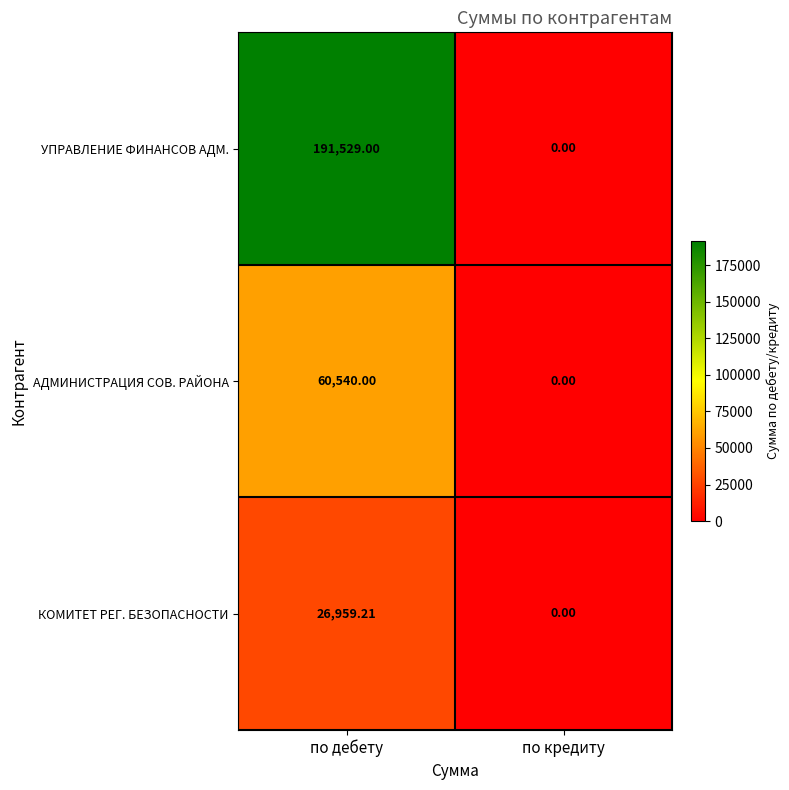

Which category has the highest value in the АДМИНИСТРАЦИЯ СОВ. РАЙОНА series?

по дебету